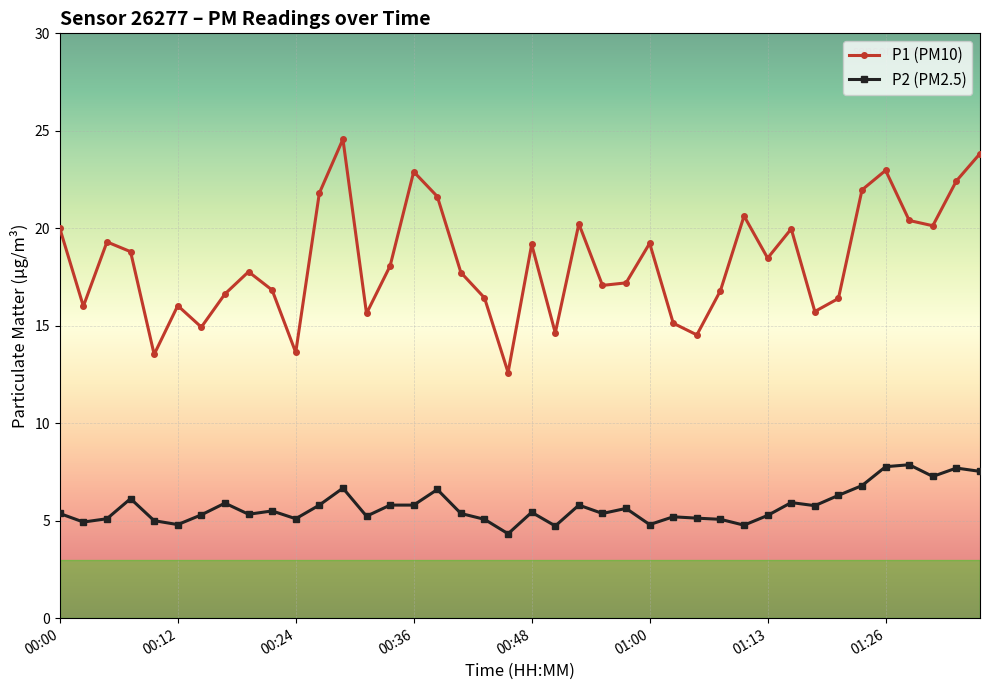

True or false: P1 (PM10) has more than 0 interior local peaks.

True